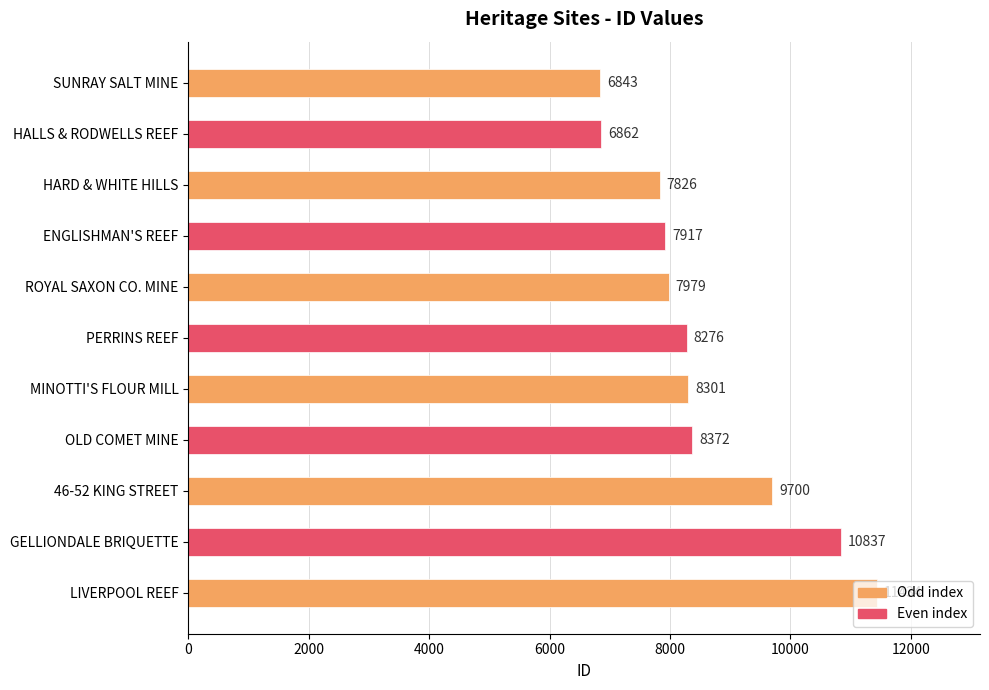

Rank the categories by value from lowest to highest.

SUNRAY SALT MINE, HALLS & RODWELLS REEF, HARD & WHITE HILLS, ENGLISHMAN'S REEF, ROYAL SAXON CO. MINE, PERRINS REEF, MINOTTI'S FLOUR MILL, OLD COMET MINE, 46-52 KING STREET, GELLIONDALE BRIQUETTE, LIVERPOOL REEF